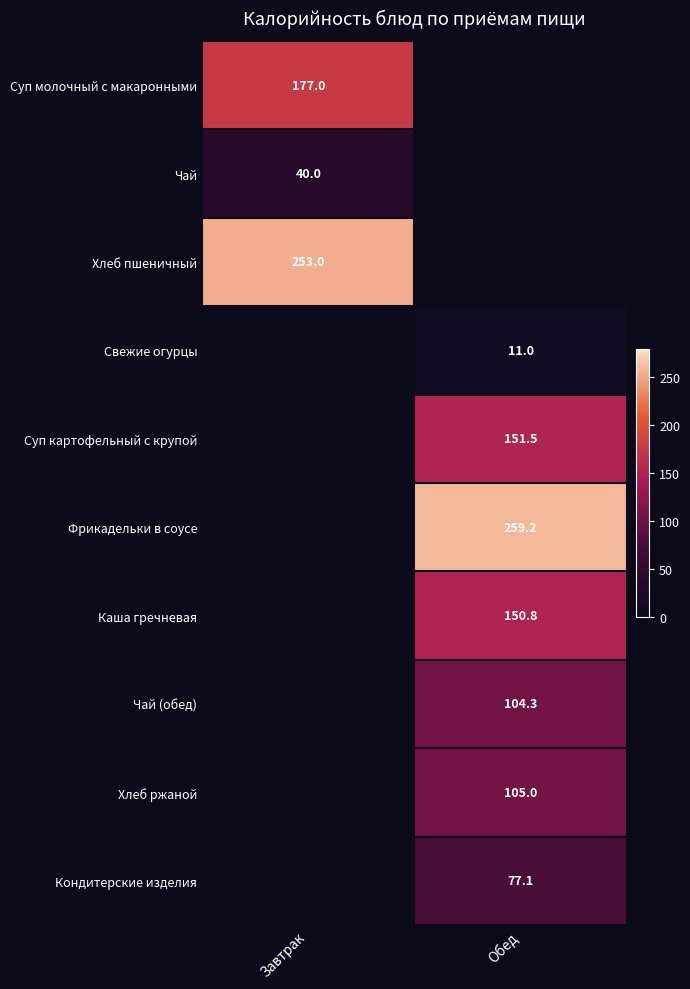

The Суп картофельный с крупой series shows 151.5 at Обед. True or false?

True